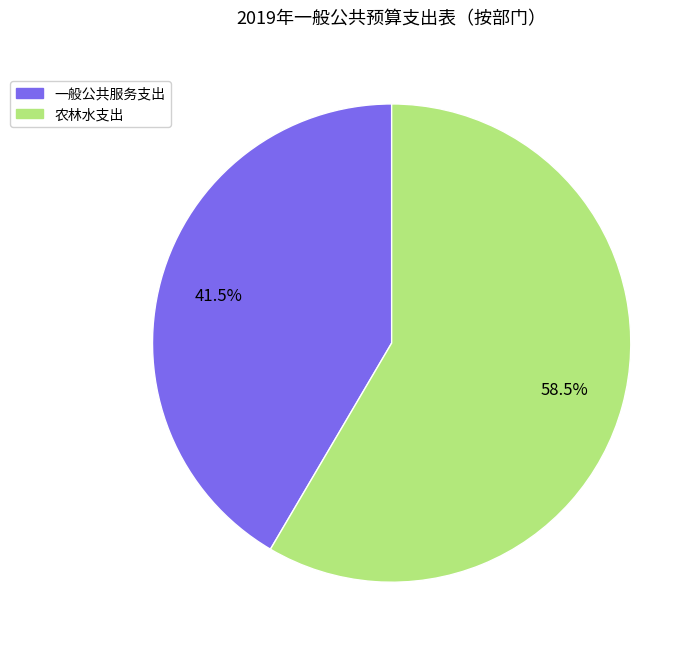

Which category has the biggest portion of the pie?

农林水支出